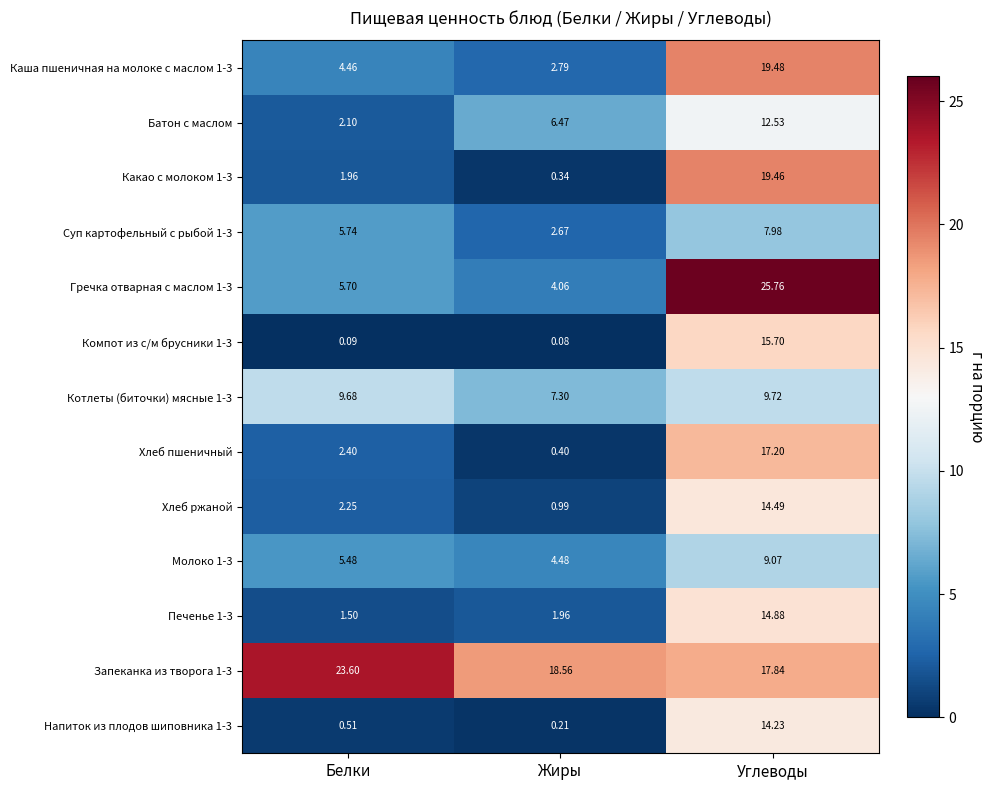

At which category does the chart reach its minimum across all series?

Жиры